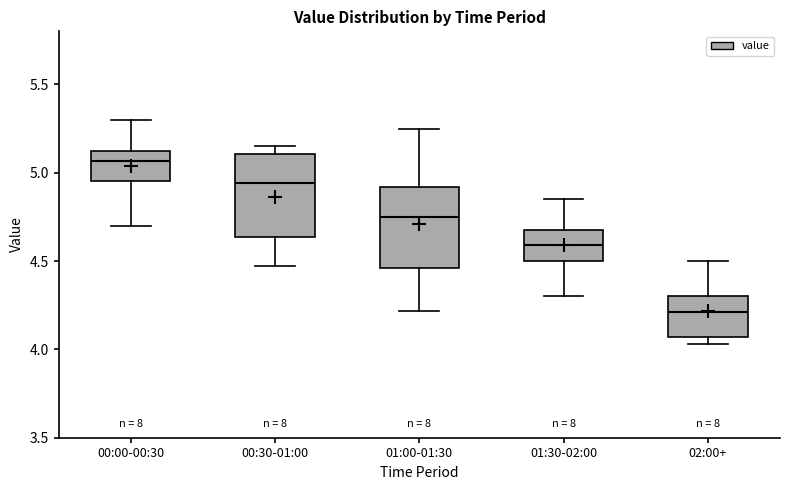

Reading left to right, read every box against the y-axis: the position of its median line, the range the box covers, and the ends of its whiskers. The values are not printed on the chart, so give them approximately, as read against the axis.

00:00-00:30: median 5.05, box 4.95 to 5.15, whiskers 4.70 to 5.30
00:30-01:00: median 4.95, box 4.65 to 5.10, whiskers 4.45 to 5.15
01:00-01:30: median 4.75, box 4.45 to 4.90, whiskers 4.20 to 5.25
01:30-02:00: median 4.60, box 4.50 to 4.70, whiskers 4.30 to 4.85
02:00+: median 4.20, box 4.05 to 4.30, whiskers 4.05 (just below the box's lower edge) to 4.50